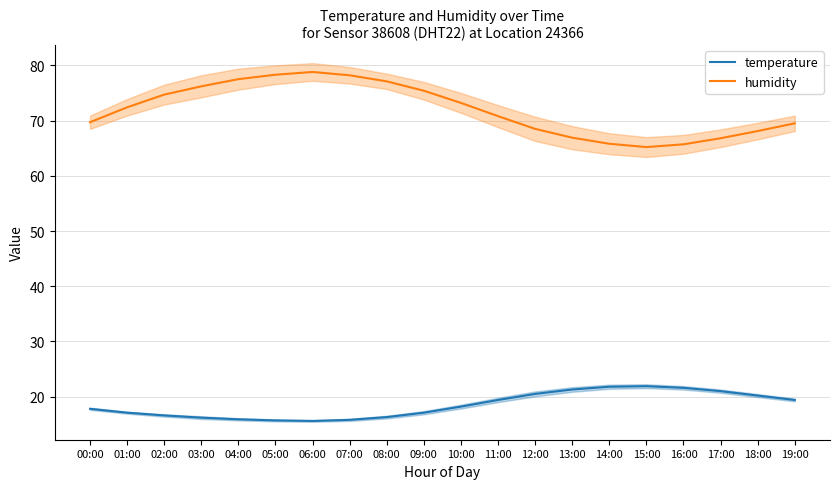

What is the greatest value displayed?

78.8